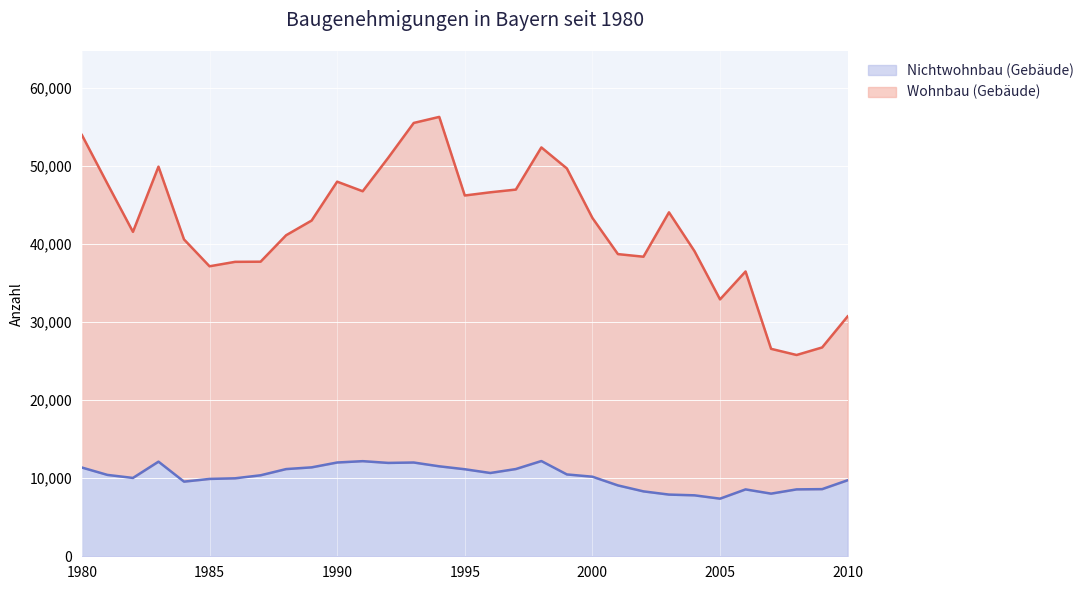

Which label corresponds to the smallest value in the chart?

2005